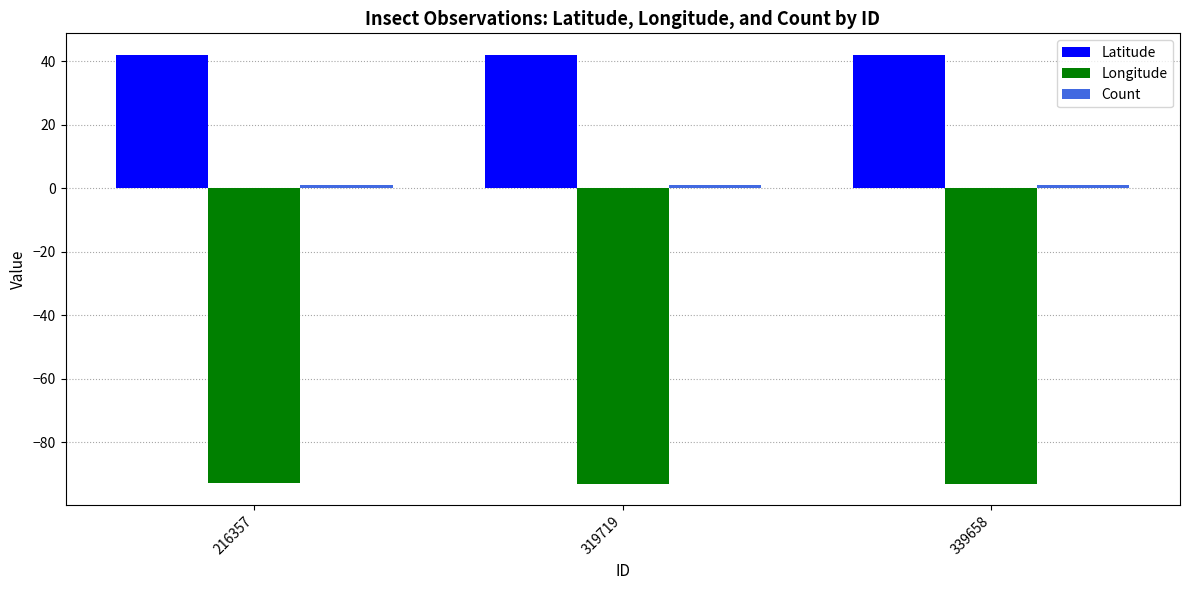

What is the highest value of the Longitude series?

-93.0